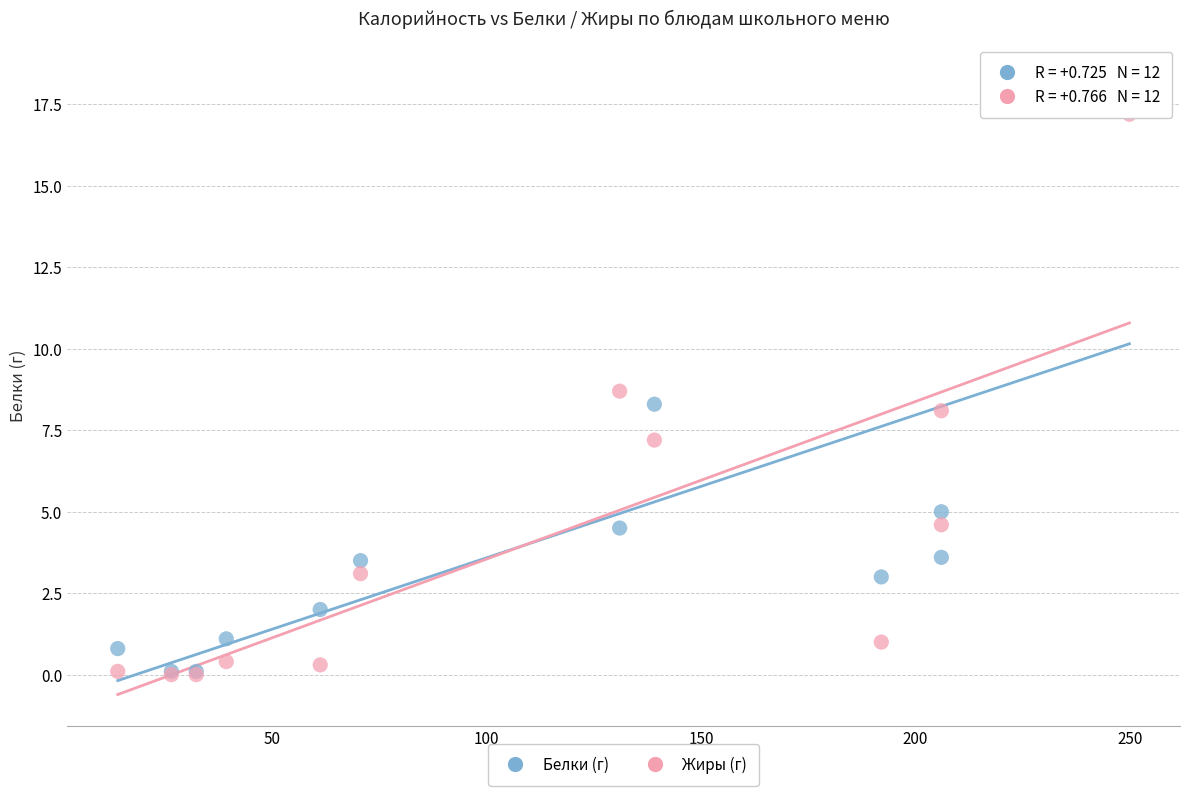

In the Белки (г) series, what Y value is closest to 9?

8.3